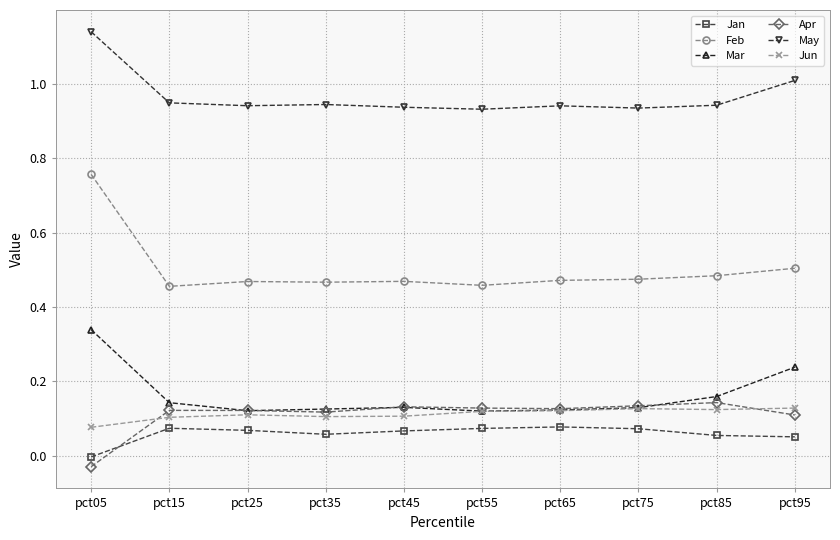

True or false: May and Apr intersect in this chart.

False